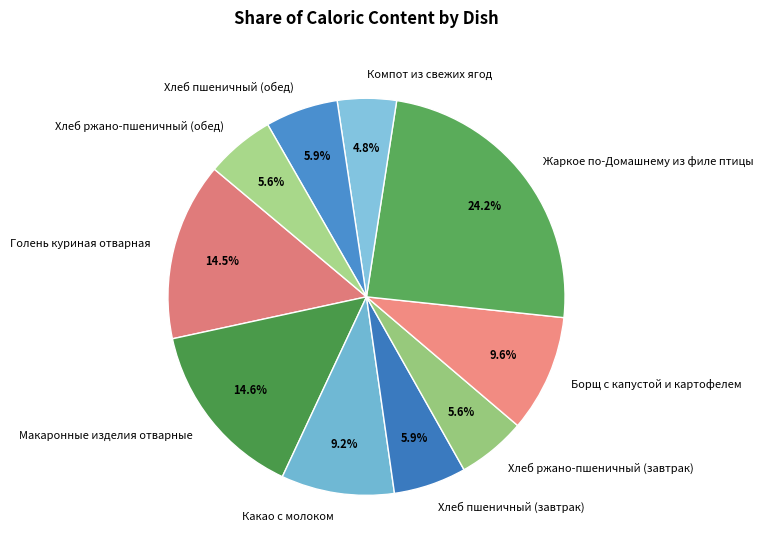

What is the ratio of the value at Хлеб ржано-пшеничный (завтрак) to the value at Какао с молоком?

0.6